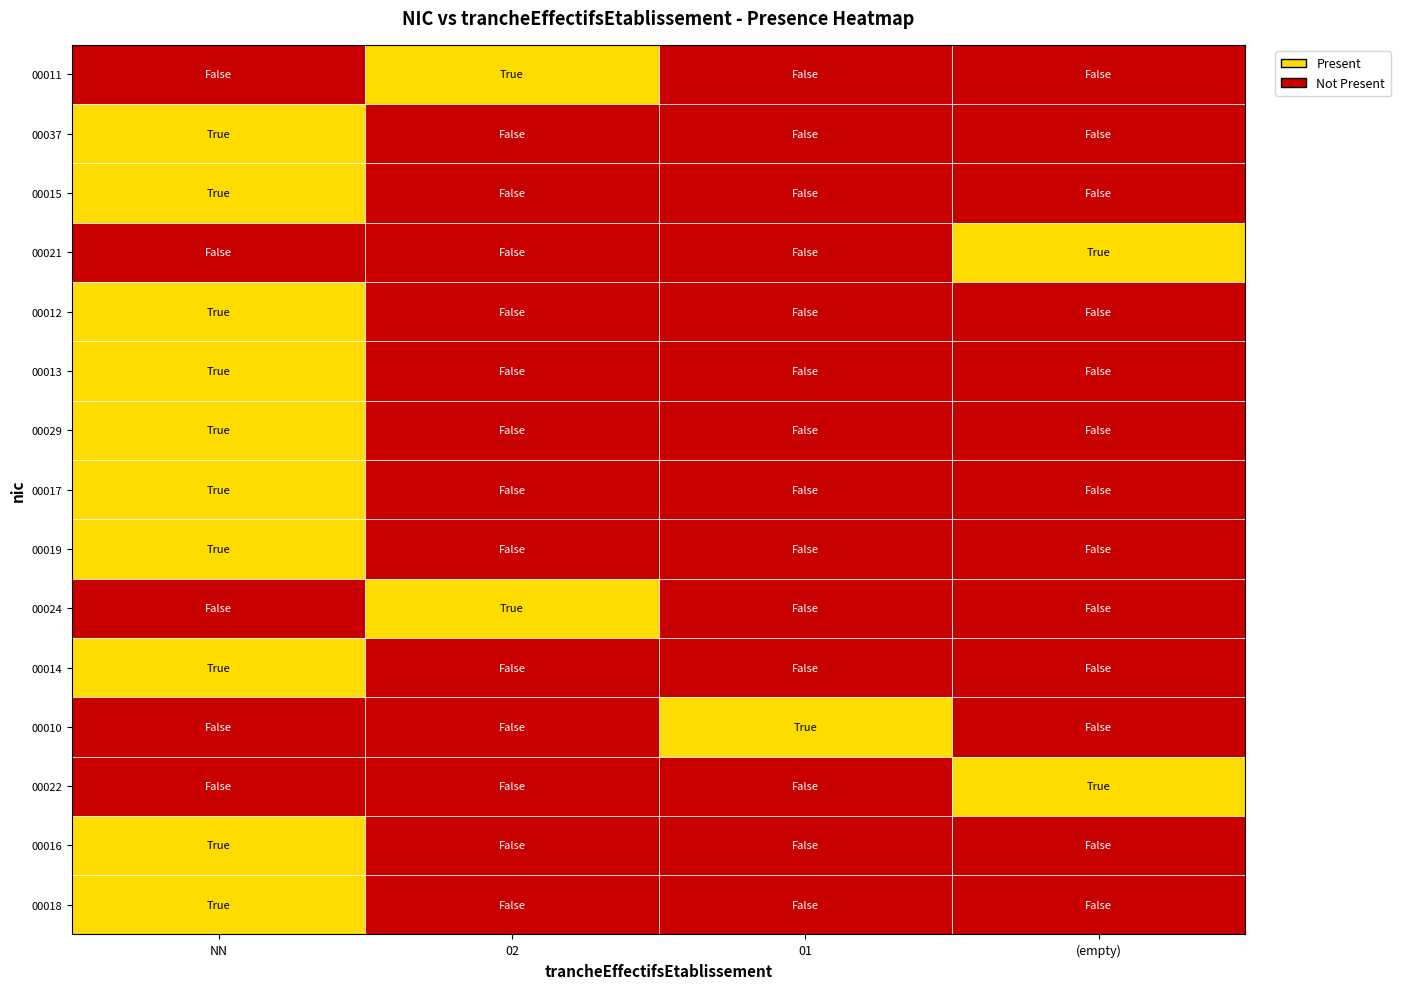

What is the difference between the highest and lowest values at NN?

1